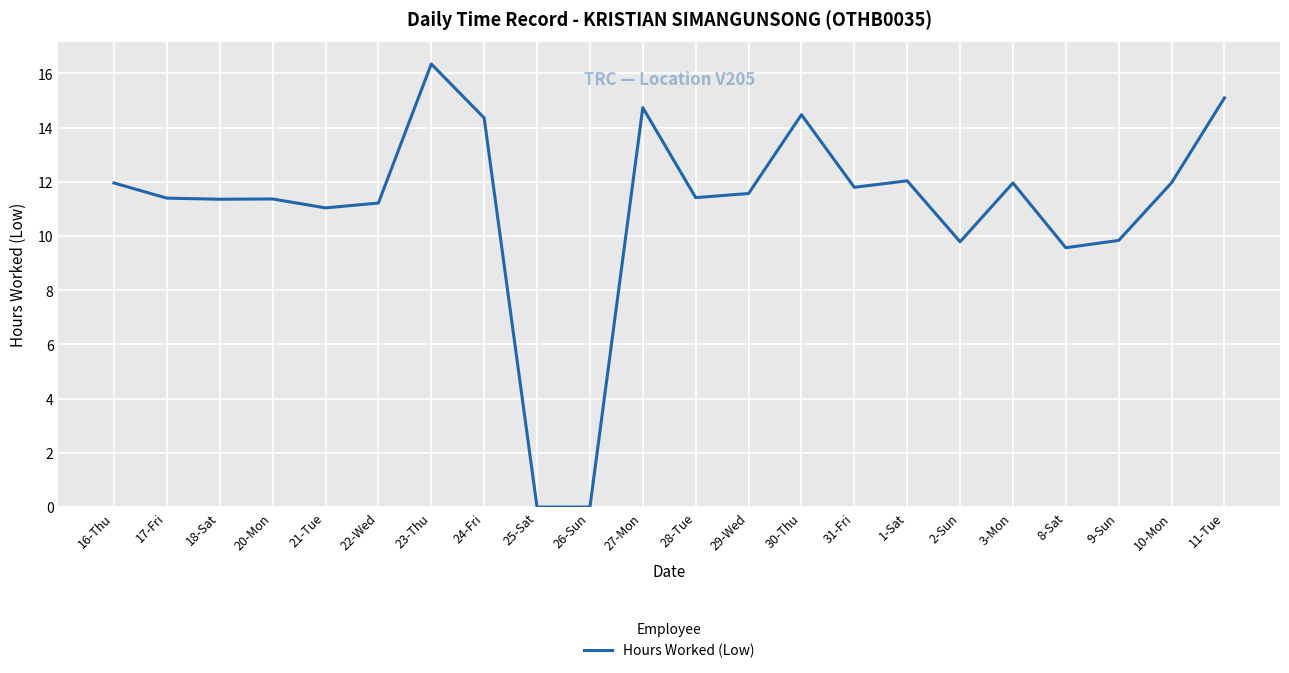

What position from the right is 30-Thu?

9